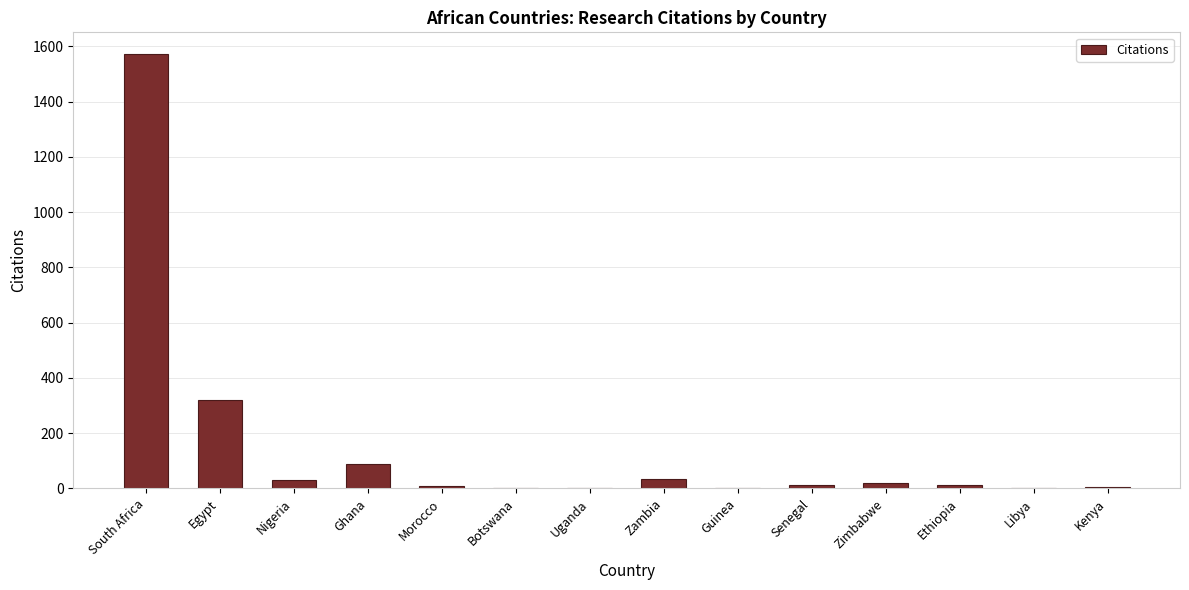

Between South Africa and Ghana, which is larger?

South Africa